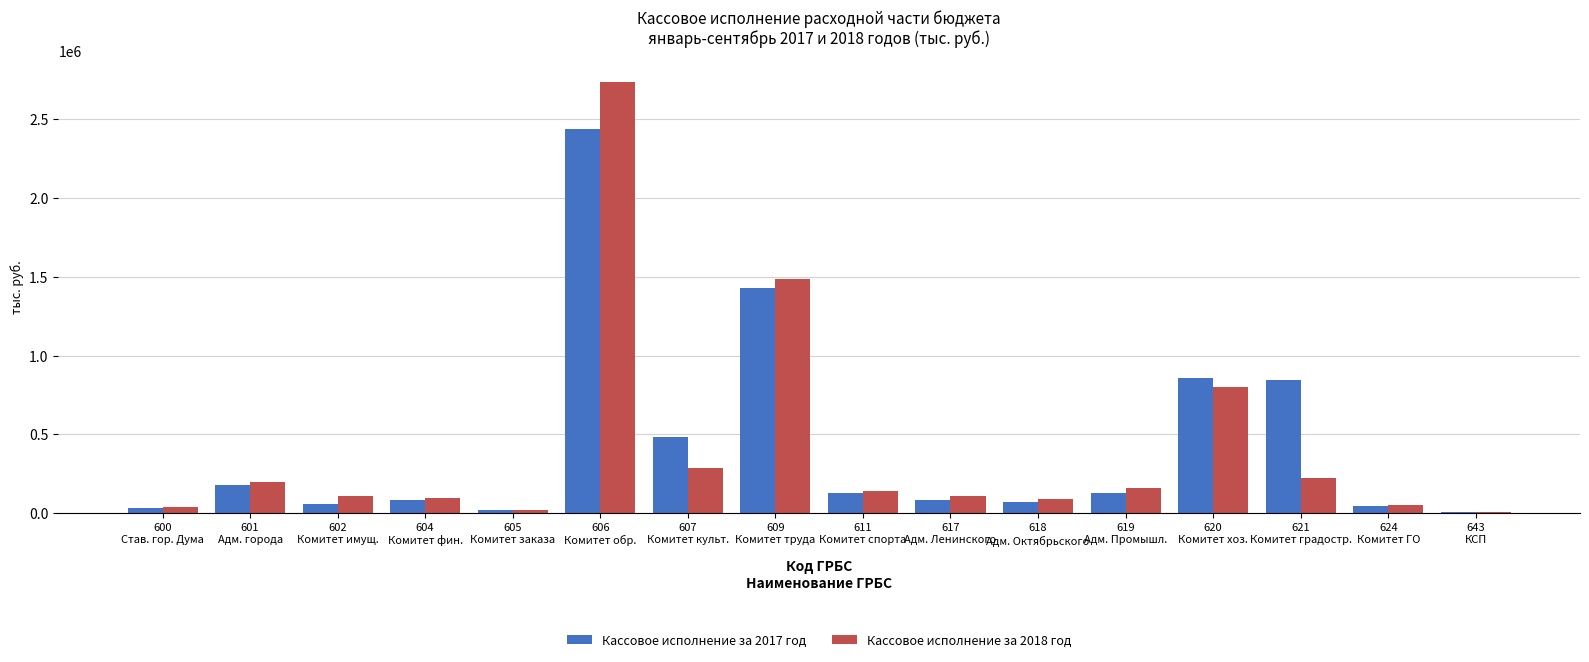

What is the label of the 10th bar from the left?

617
Адм. Ленинского